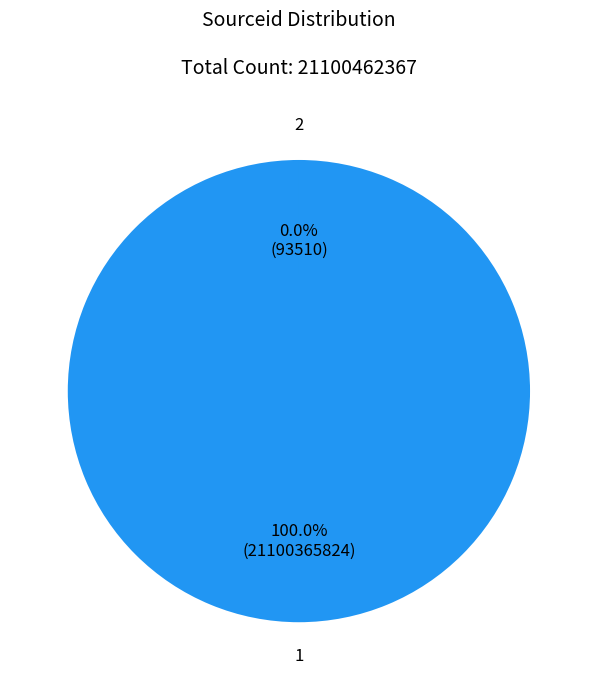

Rank the categories by value from highest to lowest.

1, 2